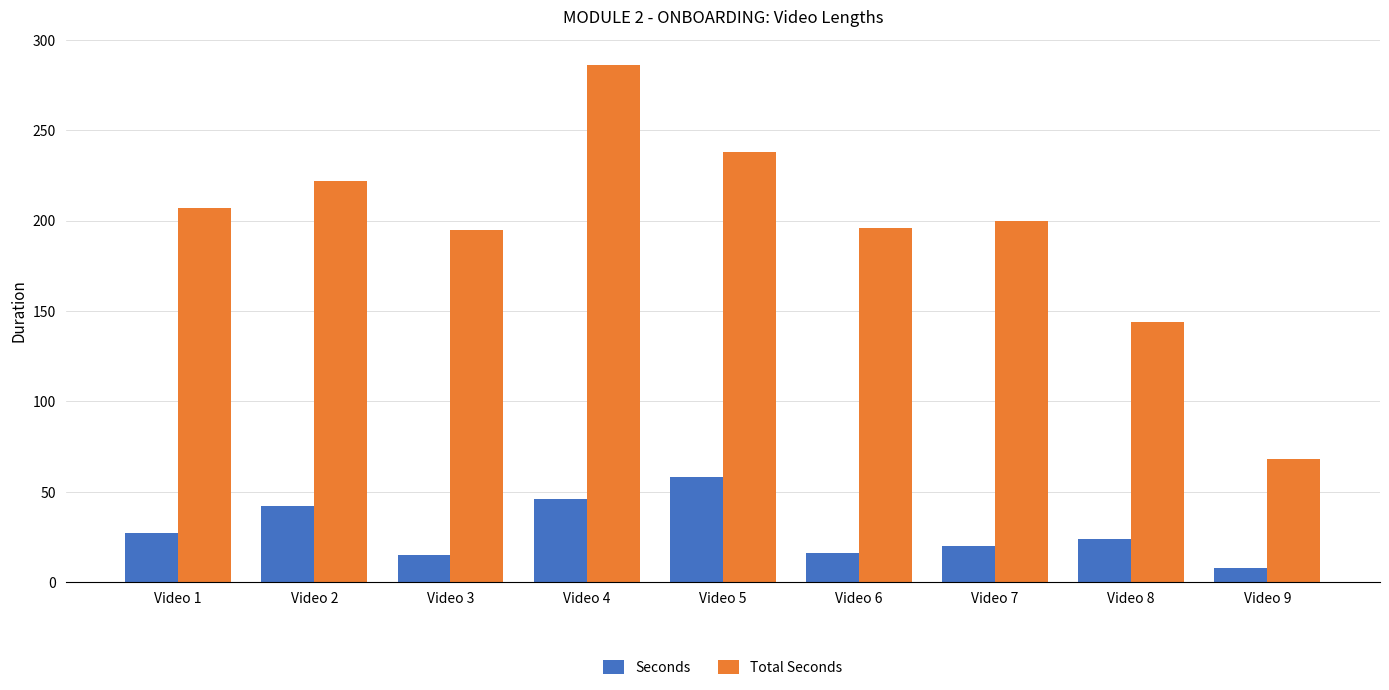

At which category does the chart reach its minimum across all series?

Video 9